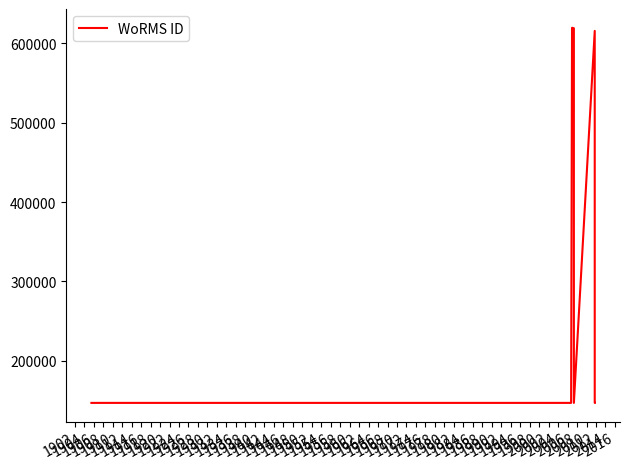

True or false: the data has more than 0 interior local peaks.

True